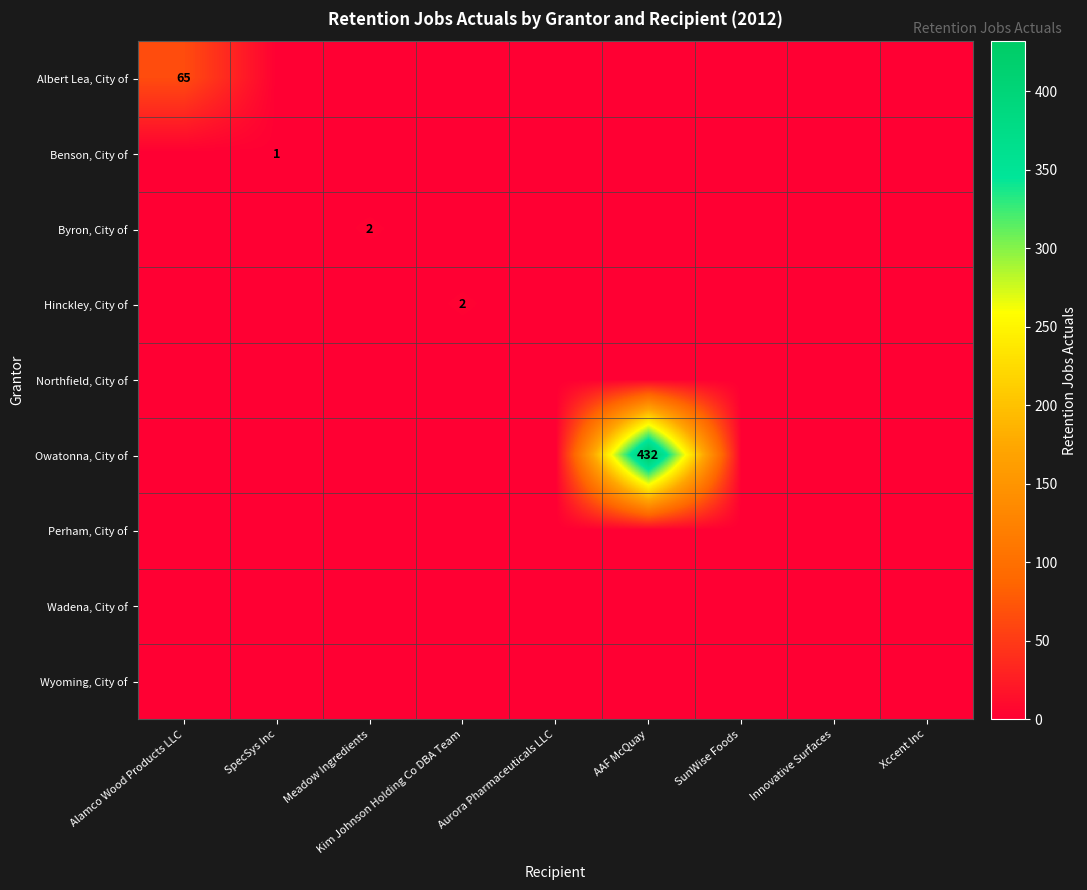

Which category has the lowest value in the Wadena, City of series?

Alamco Wood Products LLC